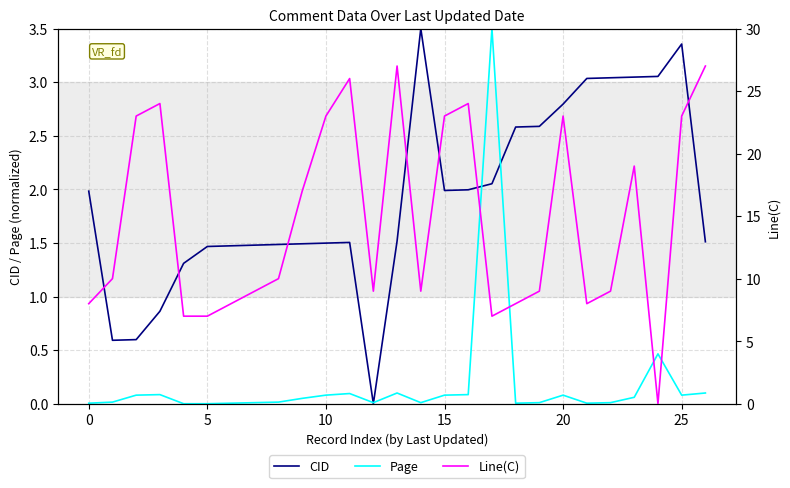

How many categories are shown in the chart?

27